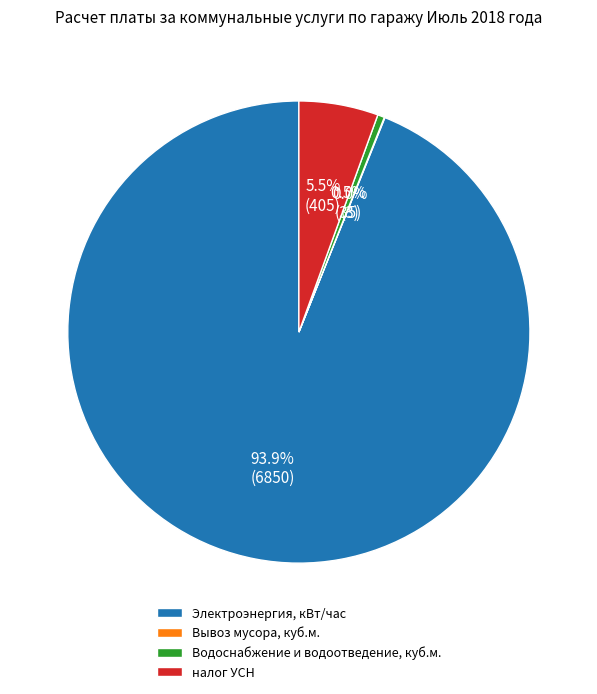

Is it true that Электроэнергия, кВт/час is 94% of the pie?

True